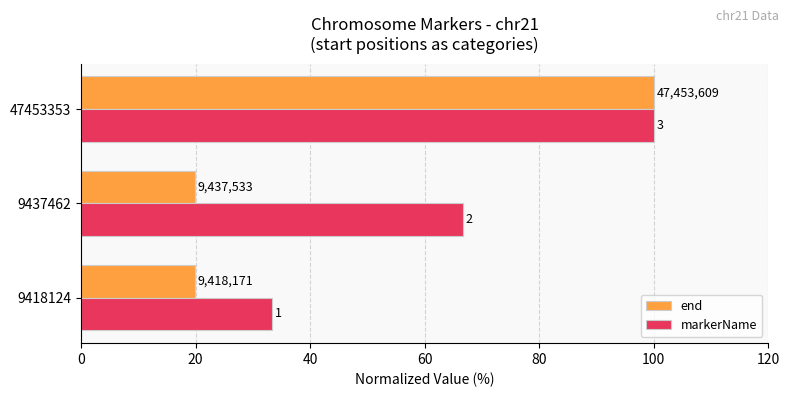

Which series has the largest range (max minus min)?

end